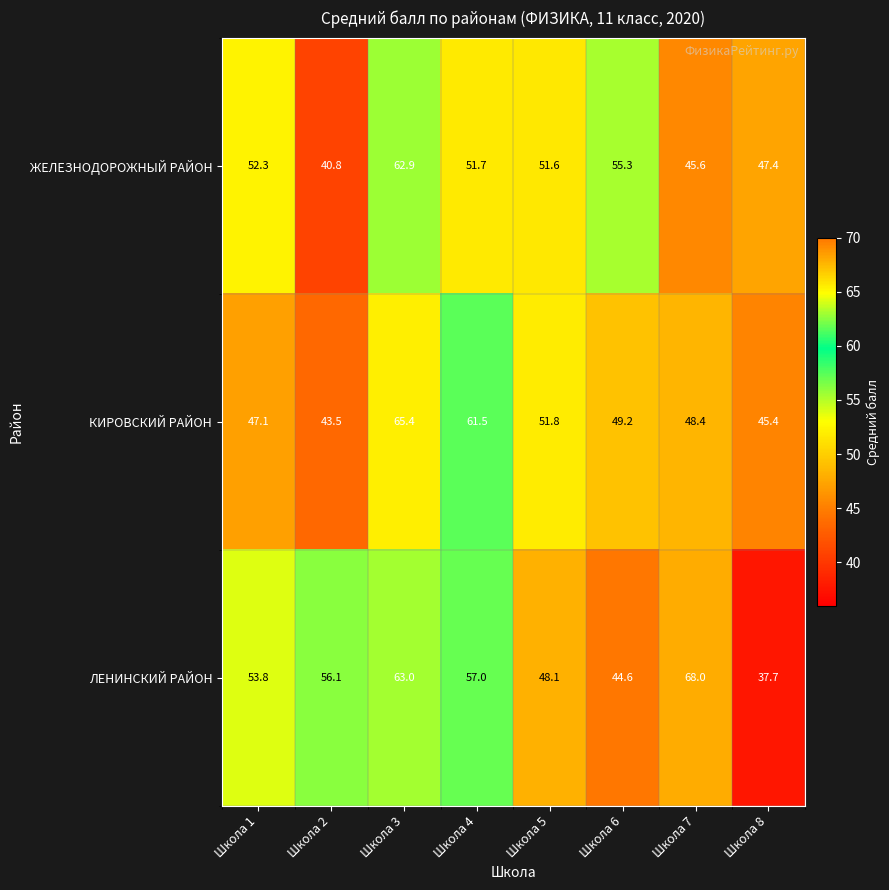

Which series has the largest range (max minus min)?

ЛЕНИНСКИЙ РАЙОН